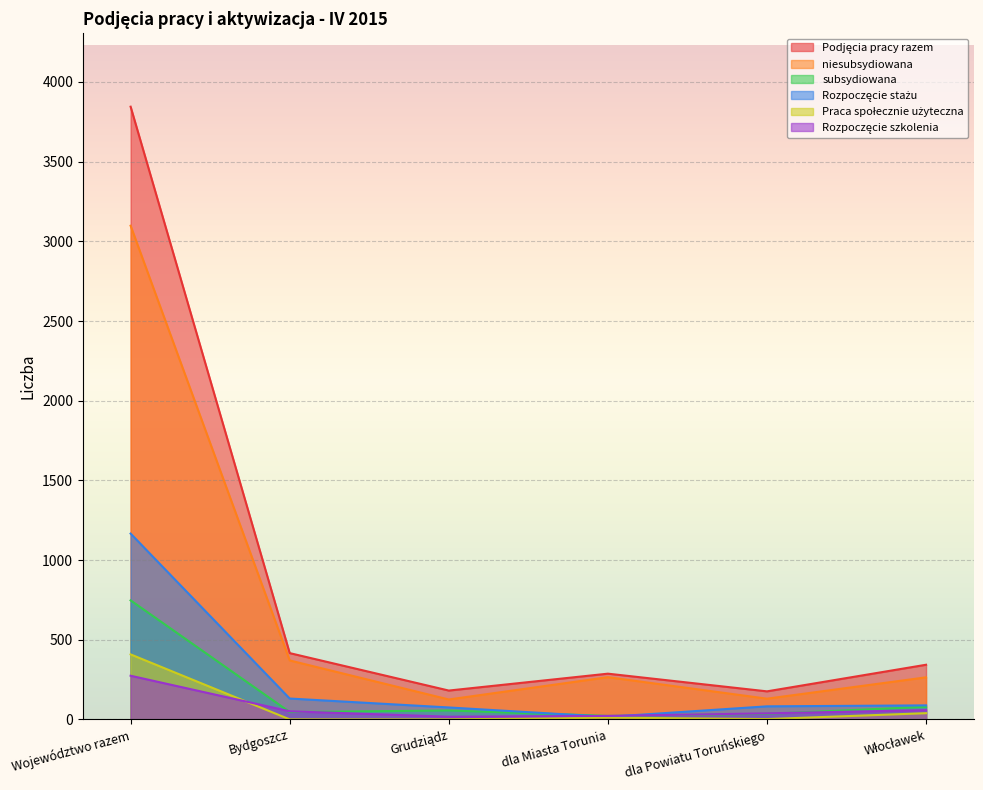

List the labels in order of Praca społecznie użyteczna value, largest first.

Województwo razem, Włocławek, dla Miasta Torunia, dla Powiatu Toruńskiego, Bydgoszcz, Grudziądz